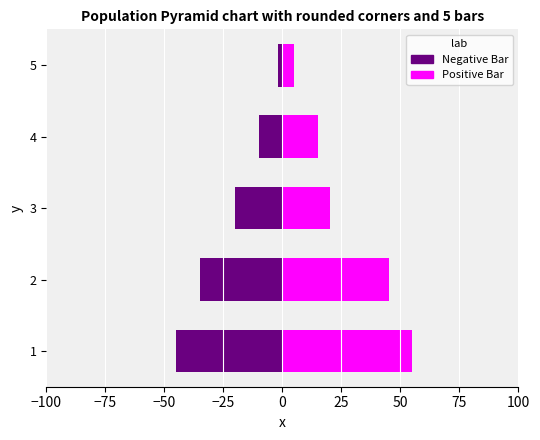

The Negative Bar series shows -10 at 3. True or false?

False